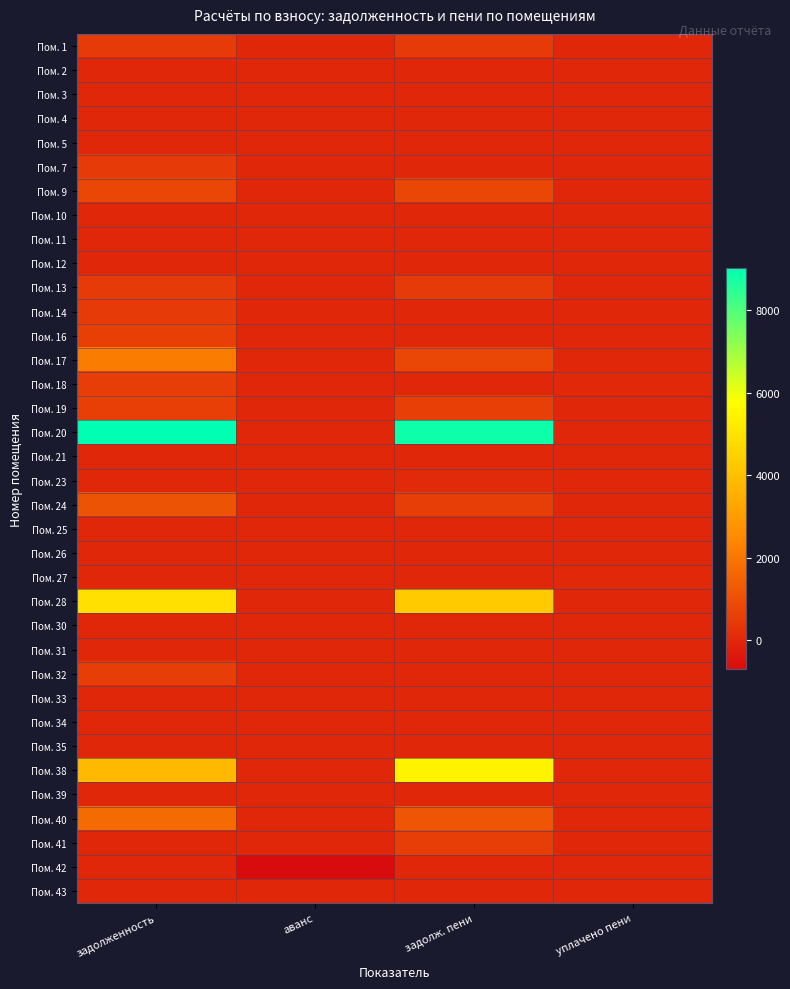

Reading left to right, extract all data points from this chart.

Пом. 1: задолженность=510.0	аванс=0.0	задолж. пени=510.0	уплачено пени=0.0
Пом. 2: задолженность=0.0	аванс=0.0	задолж. пени=0.0	уплачено пени=0.0
Пом. 3: задолженность=0.0	аванс=0.0	задолж. пени=0.0	уплачено пени=0.0
Пом. 4: задолженность=0.0	аванс=0.0	задолж. пени=0.0	уплачено пени=0.0
Пом. 5: задолженность=0.0	аванс=0.0	задолж. пени=0.0	уплачено пени=0.0
Пом. 7: задолженность=510.0	аванс=0.0	задолж. пени=1.6	уплачено пени=0.0
Пом. 9: задолженность=778.0	аванс=0.0	задолж. пени=778.0	уплачено пени=0.0
Пом. 10: задолженность=0.0	аванс=0.0	задолж. пени=0.0	уплачено пени=0.0
Пом. 11: задолженность=0.0	аванс=0.0	задолж. пени=0.0	уплачено пени=0.0
Пом. 12: задолженность=0.0	аванс=0.0	задолж. пени=0.0	уплачено пени=0.0
Пом. 13: задолженность=510.0	аванс=0.0	задолж. пени=510.0	уплачено пени=0.0
Пом. 14: задолженность=486.7	аванс=0.0	задолж. пени=0.0	уплачено пени=0.0
Пом. 16: задолженность=592.4	аванс=0.0	задолж. пени=0.0	уплачено пени=0.0
Пом. 17: задолженность=2134.2	аванс=0.0	задолж. пени=769.8	уплачено пени=0.0
Пом. 18: задолженность=550.6	аванс=0.0	задолж. пени=0.0	уплачено пени=24.1
Пом. 19: задолженность=592.4	аванс=0.0	задолж. пени=592.4	уплачено пени=0.0
Пом. 20: задолженность=9023.5	аванс=0.0	задолж. пени=8846.9	уплачено пени=0.0
Пом. 21: задолженность=0.0	аванс=0.0	задолж. пени=0.0	уплачено пени=0.0
Пом. 23: задолженность=0.0	аванс=0.0	задолж. пени=64.7	уплачено пени=0.0
Пом. 24: задолженность=1101.2	аванс=0.0	задолж. пени=550.6	уплачено пени=0.0
Пом. 25: задолженность=0.0	аванс=0.0	задолж. пени=0.0	уплачено пени=0.0
Пом. 26: задолженность=0.0	аванс=0.0	задолж. пени=0.0	уплачено пени=0.0
Пом. 27: задолженность=0.0	аванс=0.0	задолж. пени=0.0	уплачено пени=1.9
Пом. 28: задолженность=4917.9	аванс=0.0	задолж. пени=4325.6	уплачено пени=0.0
Пом. 30: задолженность=0.0	аванс=0.0	задолж. пени=0.0	уплачено пени=0.0
Пом. 31: задолженность=0.0	аванс=-13.5	задолж. пени=0.0	уплачено пени=0.0
Пом. 32: задолженность=544.5	аванс=0.0	задолж. пени=0.0	уплачено пени=0.0
Пом. 33: задолженность=0.0	аванс=0.0	задолж. пени=0.0	уплачено пени=0.0
Пом. 34: задолженность=0.0	аванс=0.0	задолж. пени=0.0	уплачено пени=0.0
Пом. 35: задолженность=0.0	аванс=0.0	задолж. пени=0.0	уплачено пени=0.0
Пом. 38: задолженность=3811.2	аванс=0.0	задолж. пени=5444.5	уплачено пени=0.0
Пом. 39: задолженность=0.0	аванс=0.0	задолж. пени=0.0	уплачено пени=0.0
Пом. 40: задолженность=1677.6	аванс=0.0	задолж. пени=1187.1	уплачено пени=0.0
Пом. 41: задолженность=0.0	аванс=0.0	задолж. пени=544.5	уплачено пени=0.0
Пом. 42: задолженность=0.0	аванс=-700.9	задолж. пени=0.0	уплачено пени=0.0
Пом. 43: задолженность=0.0	аванс=0.0	задолж. пени=0.0	уплачено пени=0.0